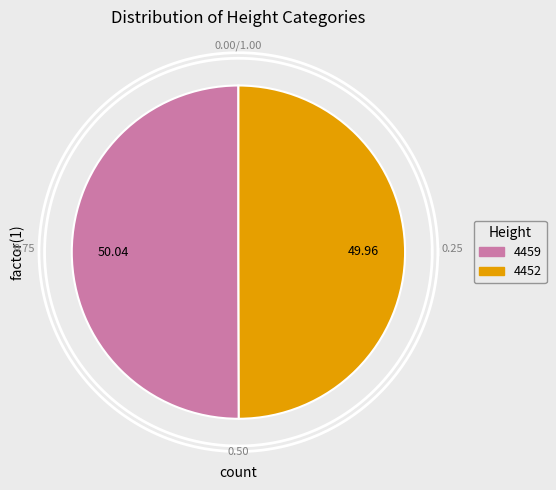

Rank the categories by value from highest to lowest.

4459, 4452